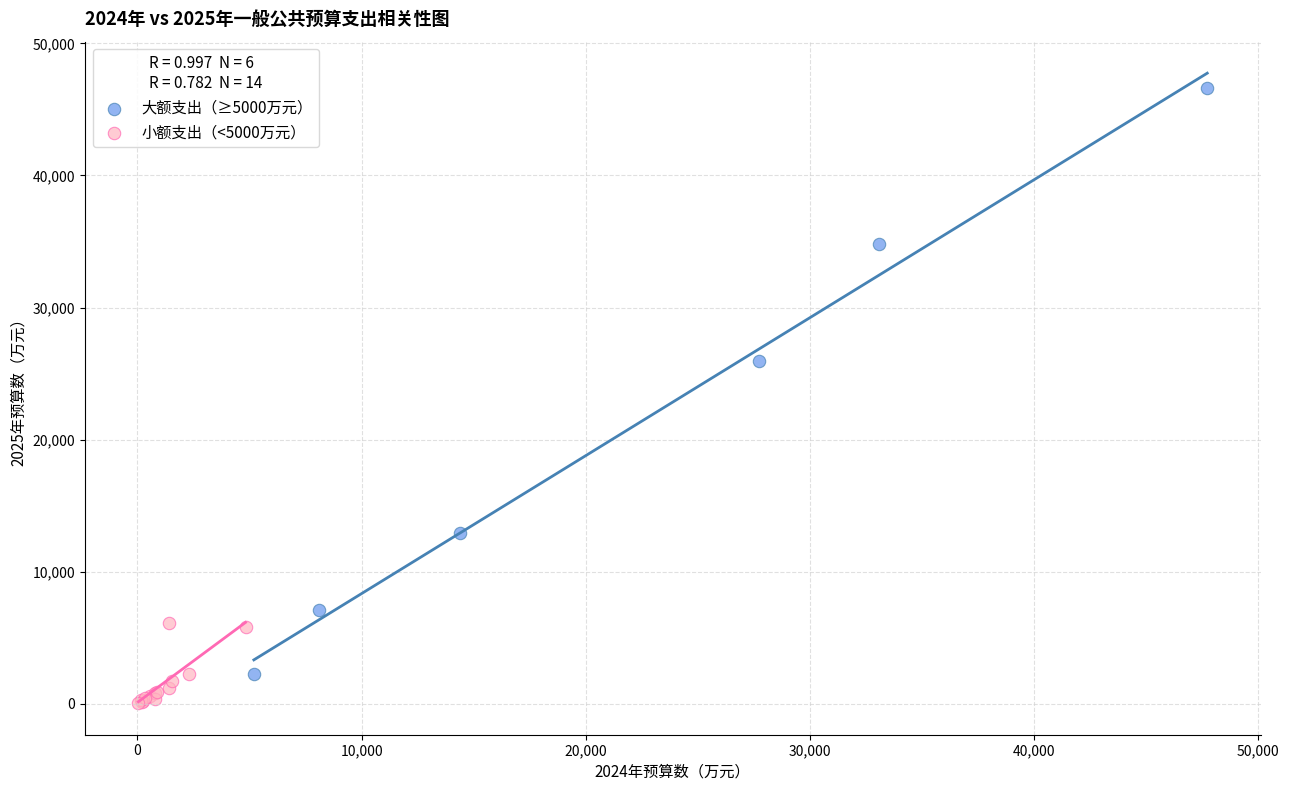

Which series contains the lowest Y value?

小额支出（<5000万元）